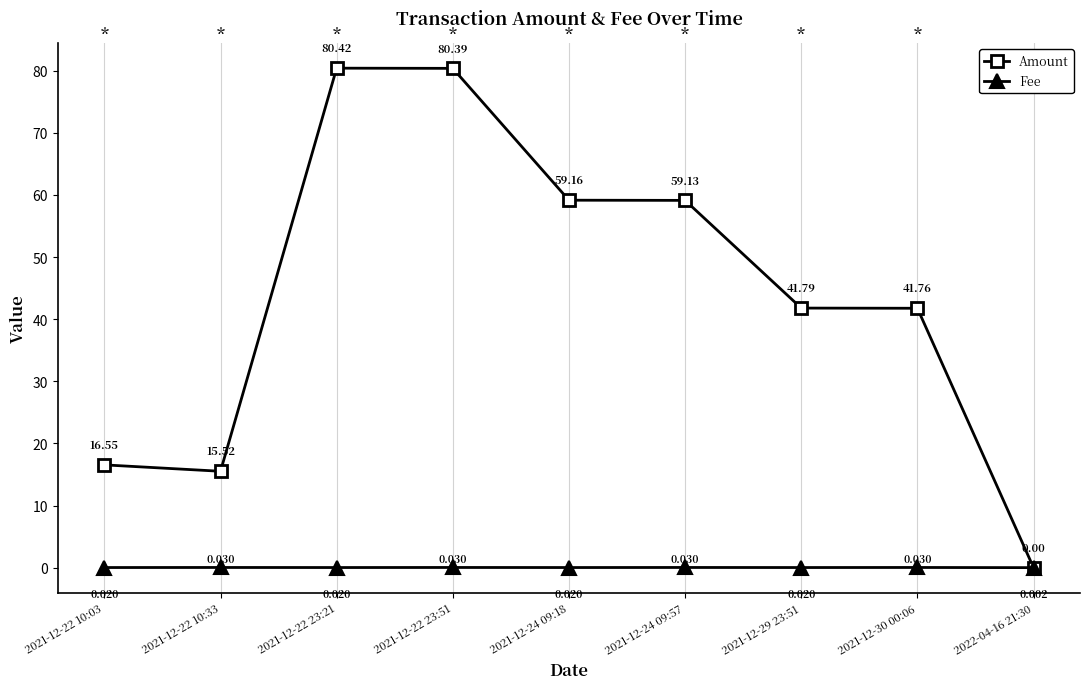

List the series in order of their peak value, highest first.

Amount, Fee